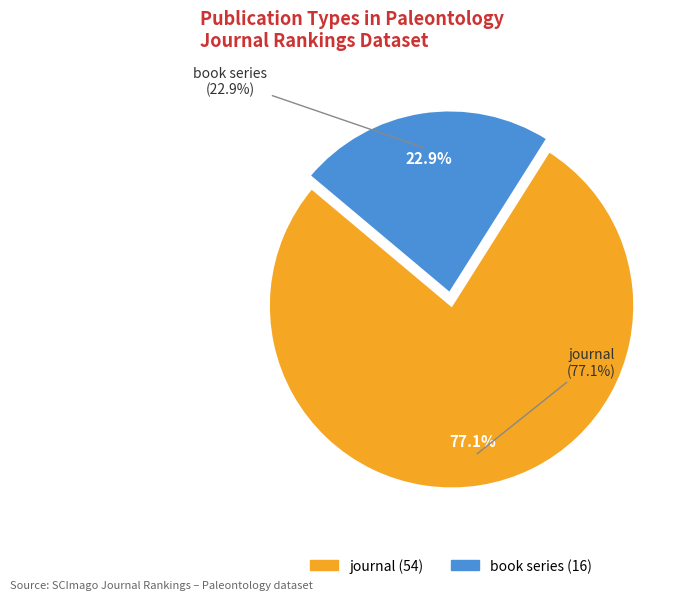

How many slices are in this pie chart?

2